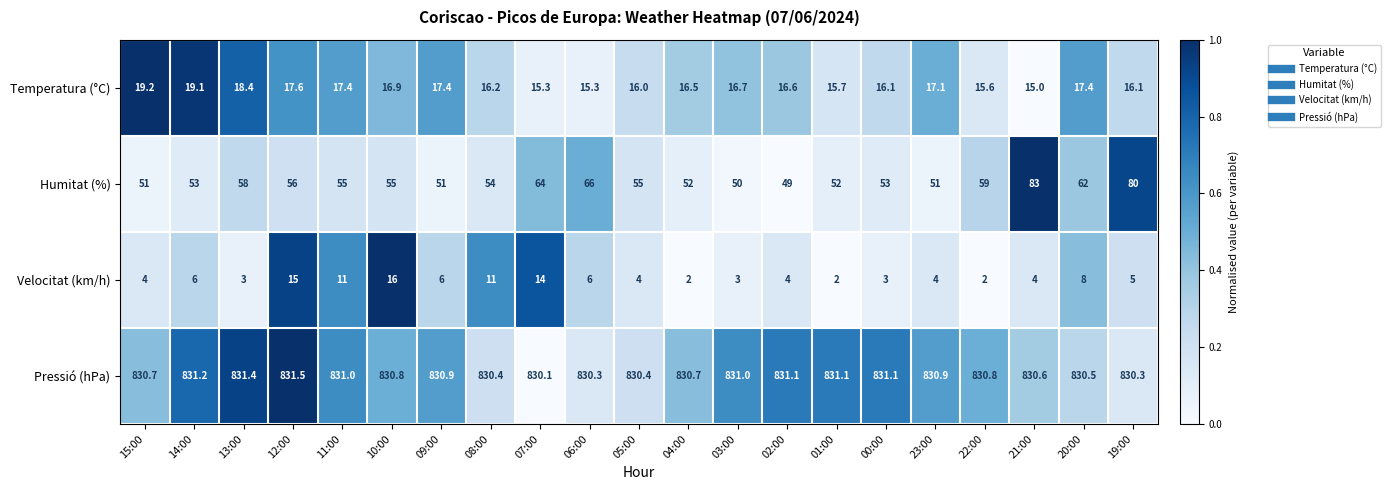

Rank the series by their maximum value, from lowest to highest.

Velocitat (km/h), Temperatura (°C), Humitat (%), Pressió (hPa)